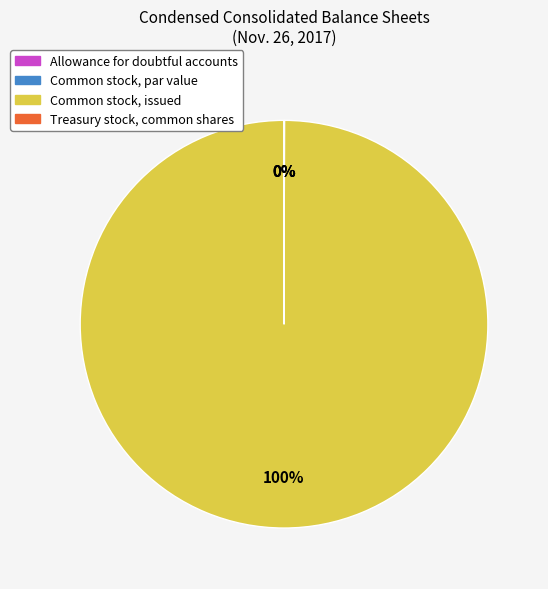

How many segments does this pie chart have?

4